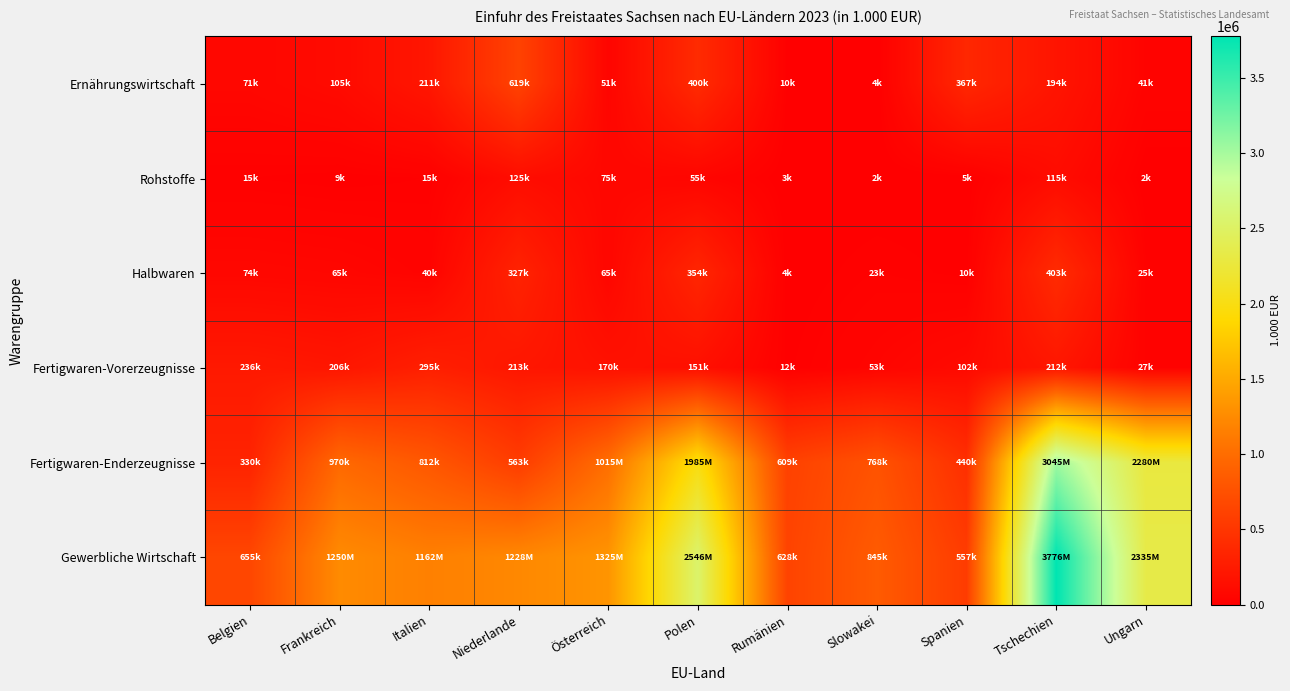

Reading left to right, what are all the values shown in this chart?

Ernährungswirtschaft: Belgien=71042	Frankreich=104592	Italien=210951	Niederlande=619082	Österreich=51194	Polen=399801	Rumänien=10294	Slowakei=4457	Spanien=366665	Tschechien=193737	Ungarn=40533
Rohstoffe: Belgien=14702	Frankreich=8607	Italien=15206	Niederlande=124665	Österreich=74998	Polen=55339	Rumänien=2782	Slowakei=1544	Spanien=5462	Tschechien=115427	Ungarn=2460
Halbwaren: Belgien=73772	Frankreich=64951	Italien=39949	Niederlande=326620	Österreich=65476	Polen=354245	Rumänien=4111	Slowakei=23142	Spanien=9845	Tschechien=403184	Ungarn=25112
Fertigwaren-Vorerzeugnisse: Belgien=235915	Frankreich=206298	Italien=294511	Niederlande=213037	Österreich=169529	Polen=151378	Rumänien=11771	Slowakei=52694	Spanien=101795	Tschechien=212442	Ungarn=26586
Fertigwaren-Enderzeugnisse: Belgien=330498	Frankreich=970082	Italien=812015	Niederlande=563327	Österreich=1015444	Polen=1984857	Rumänien=609061	Slowakei=767898	Spanien=440182	Tschechien=3044959	Ungarn=2280452
Gewerbliche Wirtschaft: Belgien=654887	Frankreich=1249939	Italien=1161682	Niederlande=1227649	Österreich=1325447	Polen=2545820	Rumänien=627725	Slowakei=845278	Spanien=557284	Tschechien=3776013	Ungarn=2334610